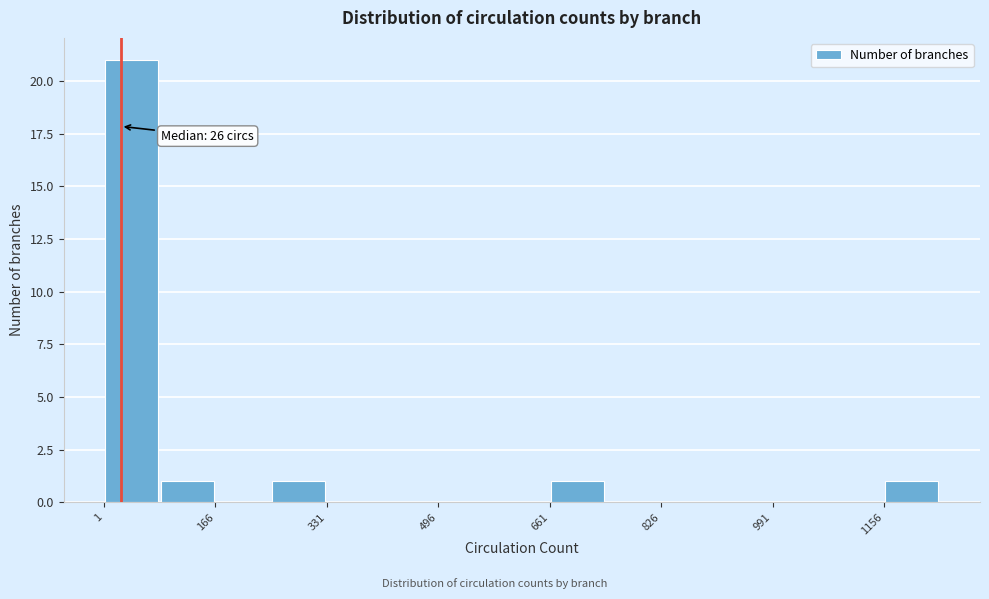

Which range on the x-axis has the tallest bar?

0 to 80